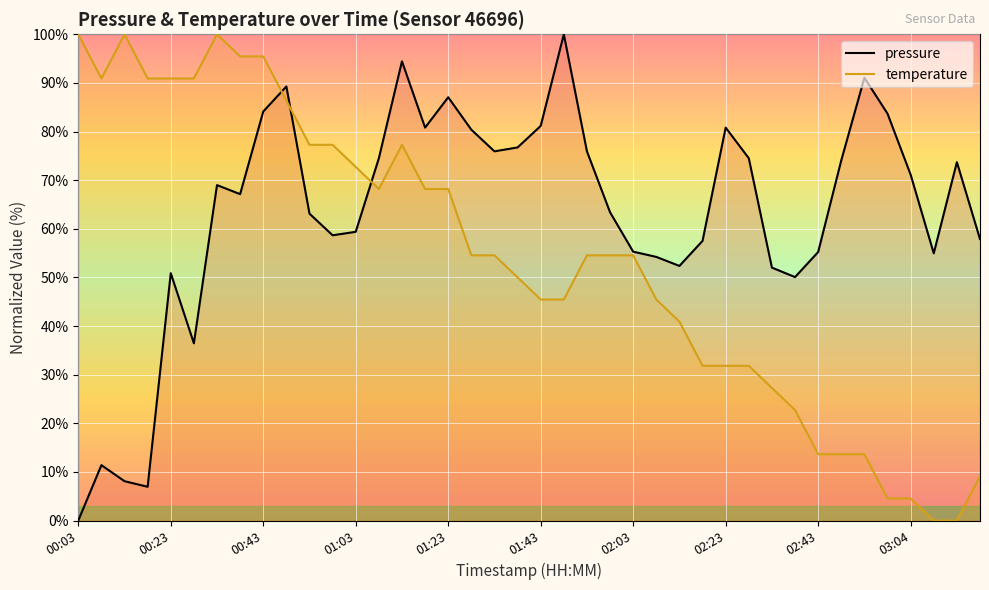

The pressure series shows 52.4 at 02:13. True or false?

True